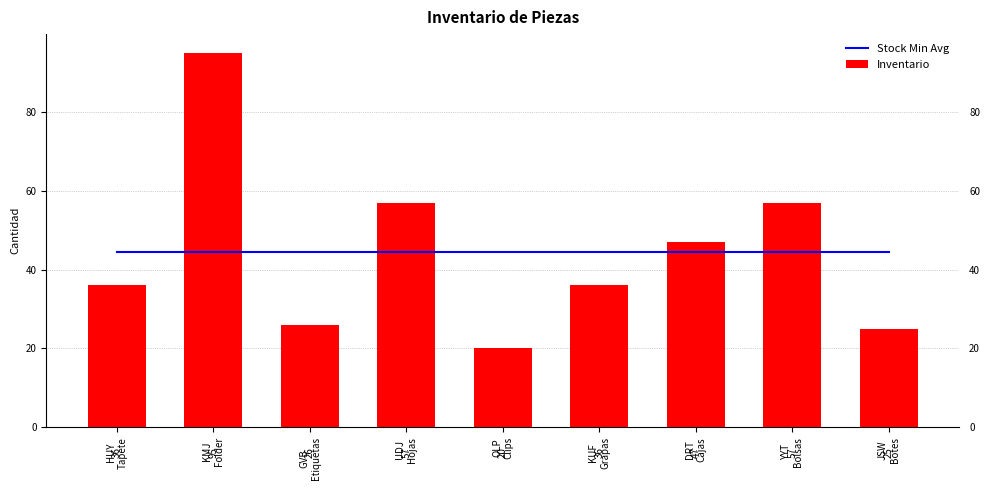

At KMJ
Folder, list the series in order from largest to smallest.

Inventario, Stock Min Avg